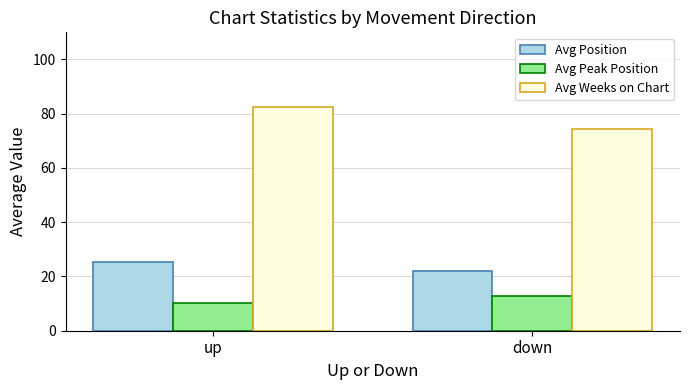

What is the sum of the Avg Weeks on Chart values at up and down?

156.9